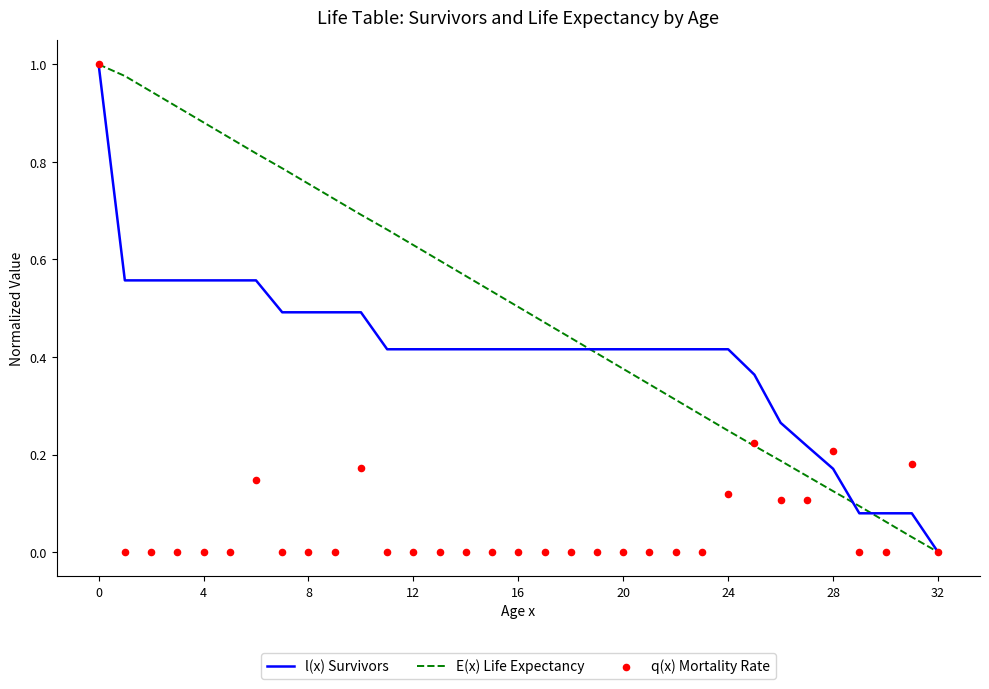

Which series has the widest spread of Y values?

l(x) Survivors